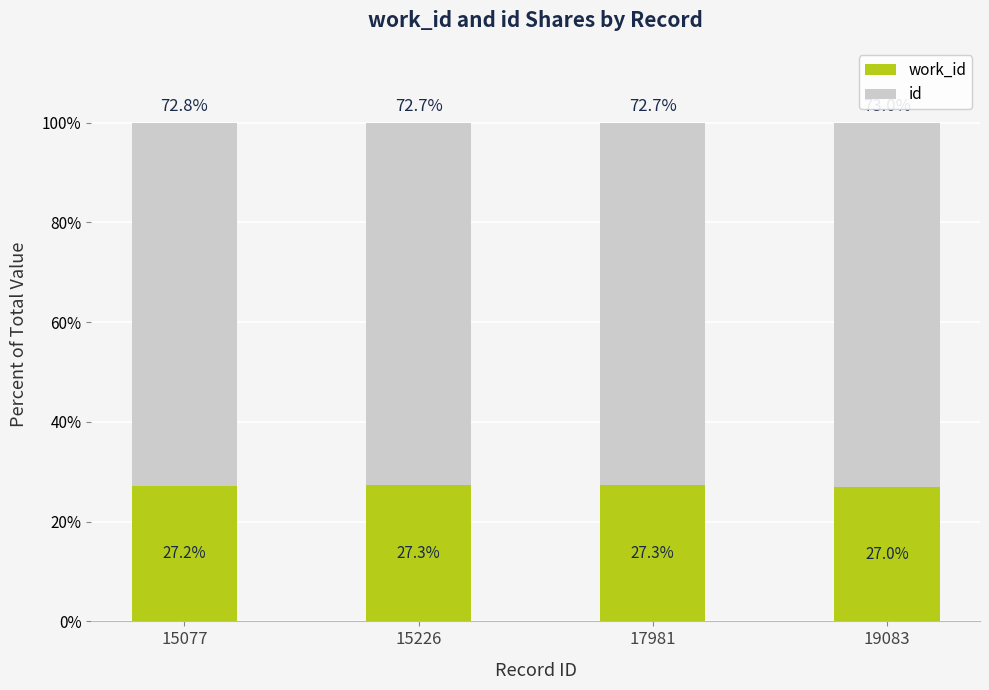

What is the total value across all series at 17981?

100.0